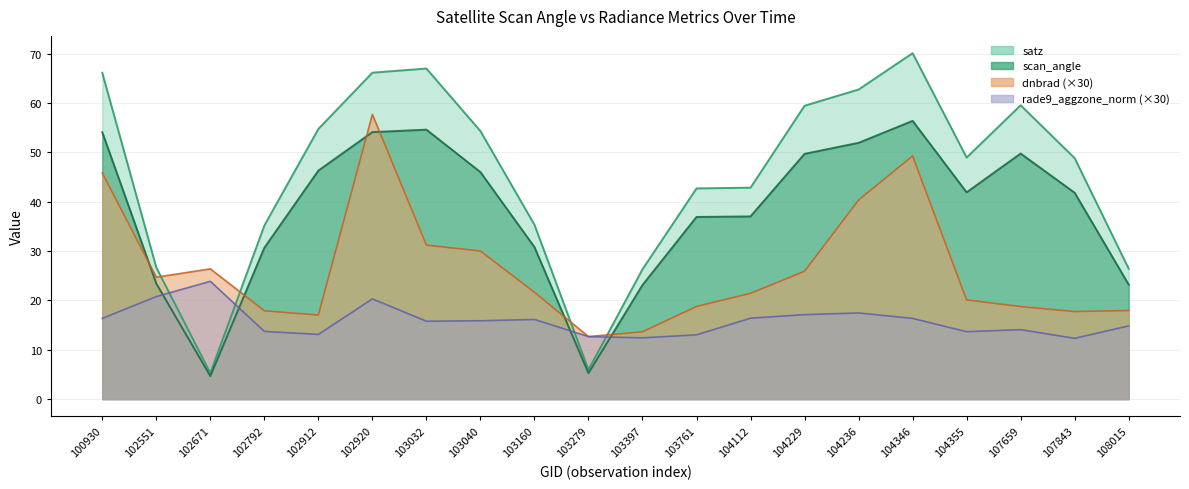

Between 103160 and 103397, which series saw the biggest shift?

satz